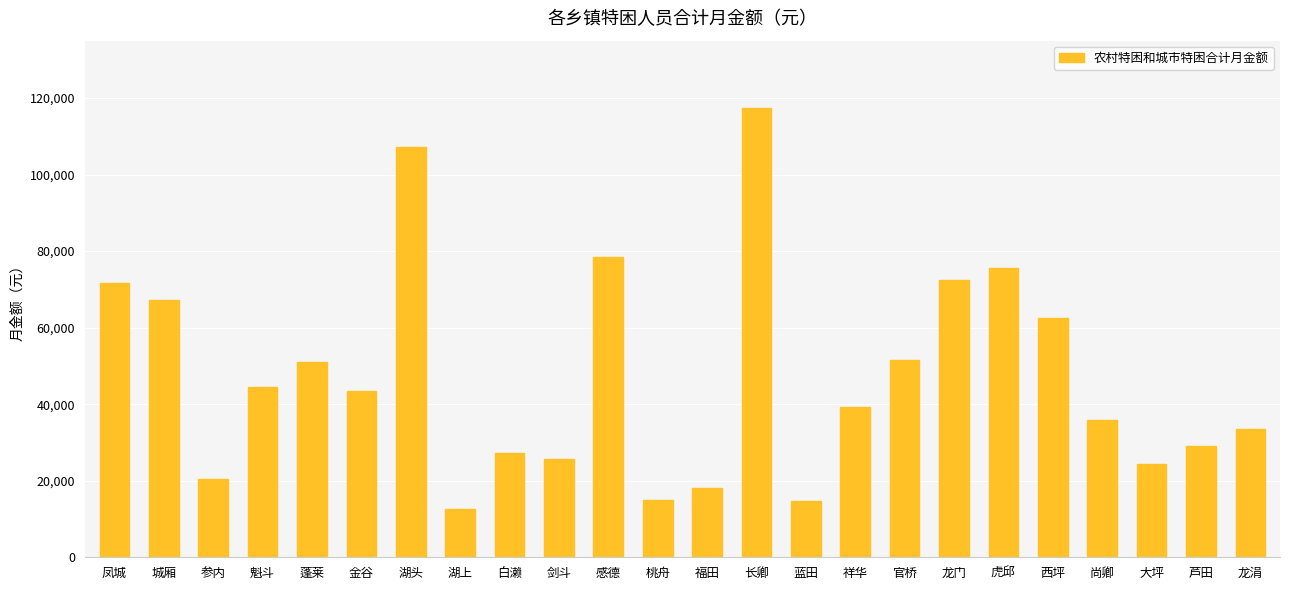

What value does the data have at 西坪, to the nearest 10?

62390